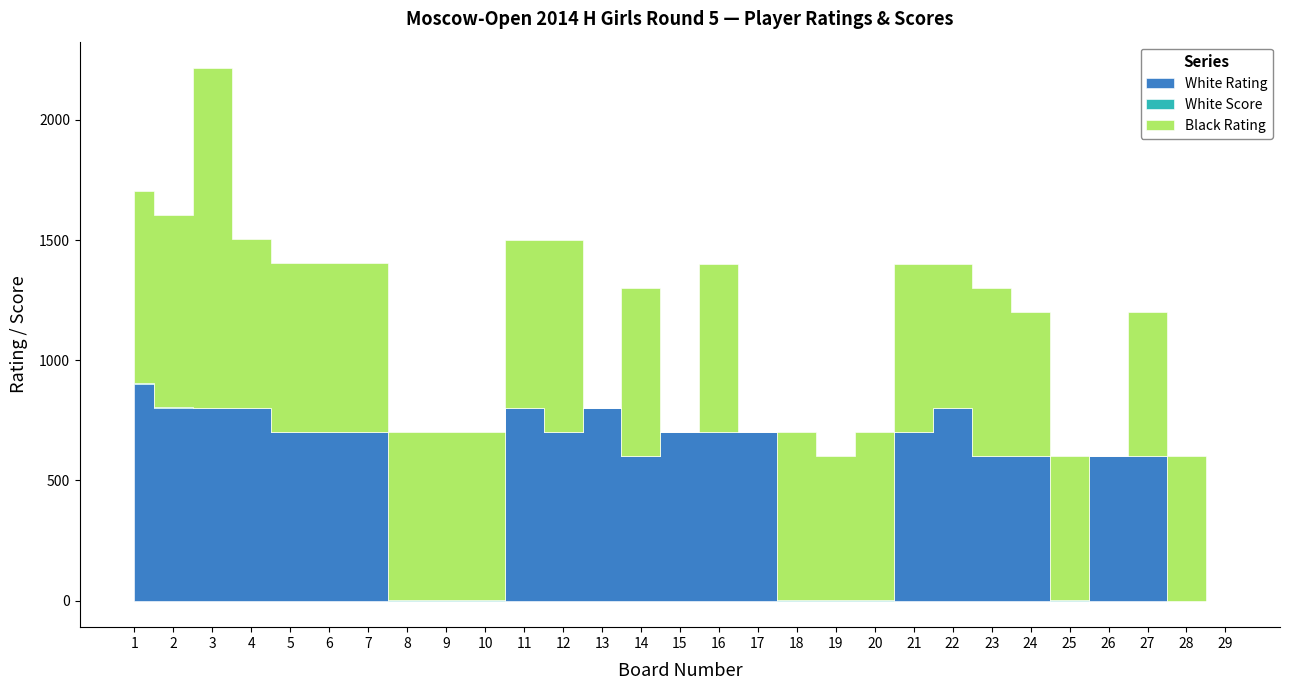

What is the spread (max minus min) of values at 10?

700.0